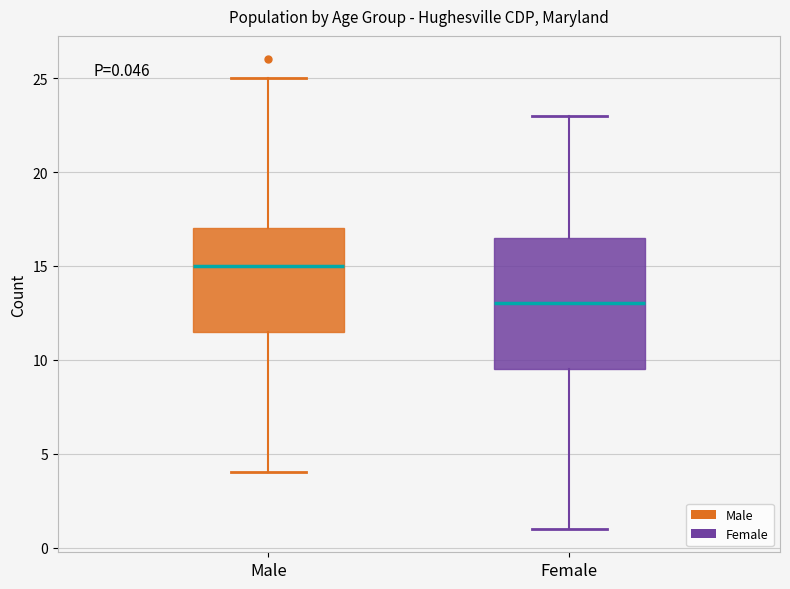

Which box is the tallest, from its lower edge to its upper edge?

Female